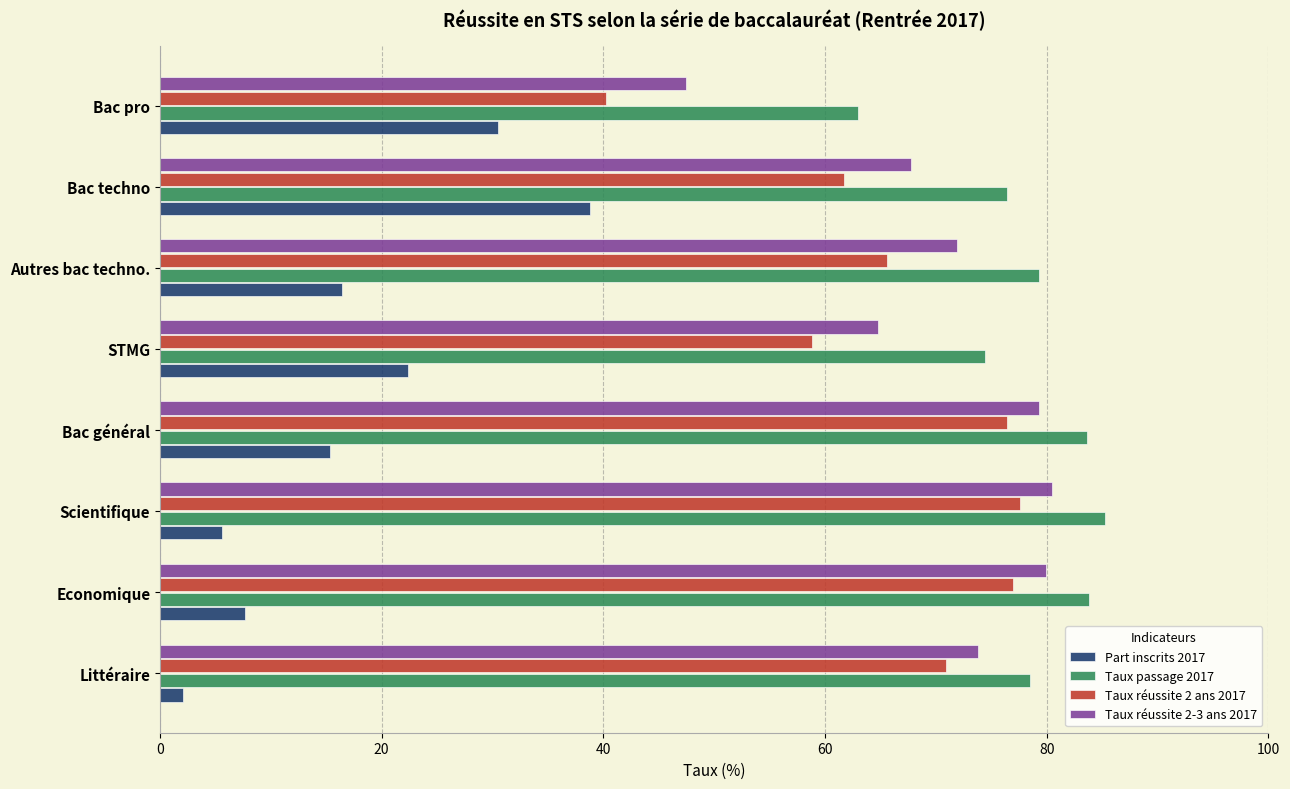

What value does the Taux passage 2017 series have at Bac général?

83.6